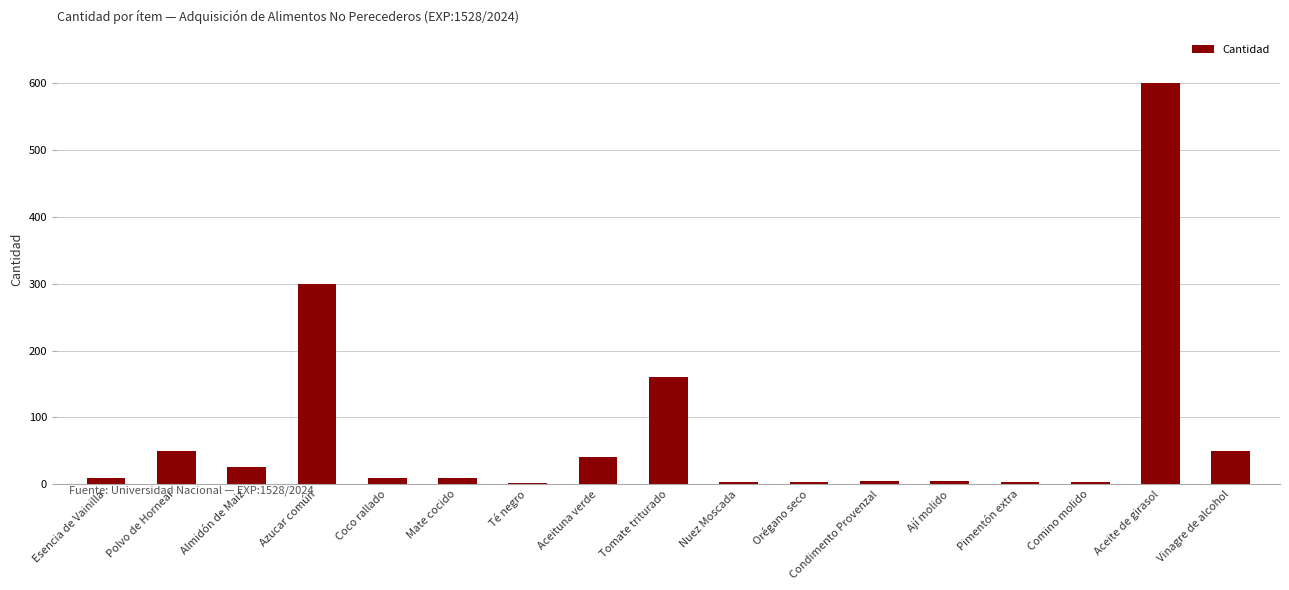

True or false: the data shows 375 at Aceite de girasol.

False